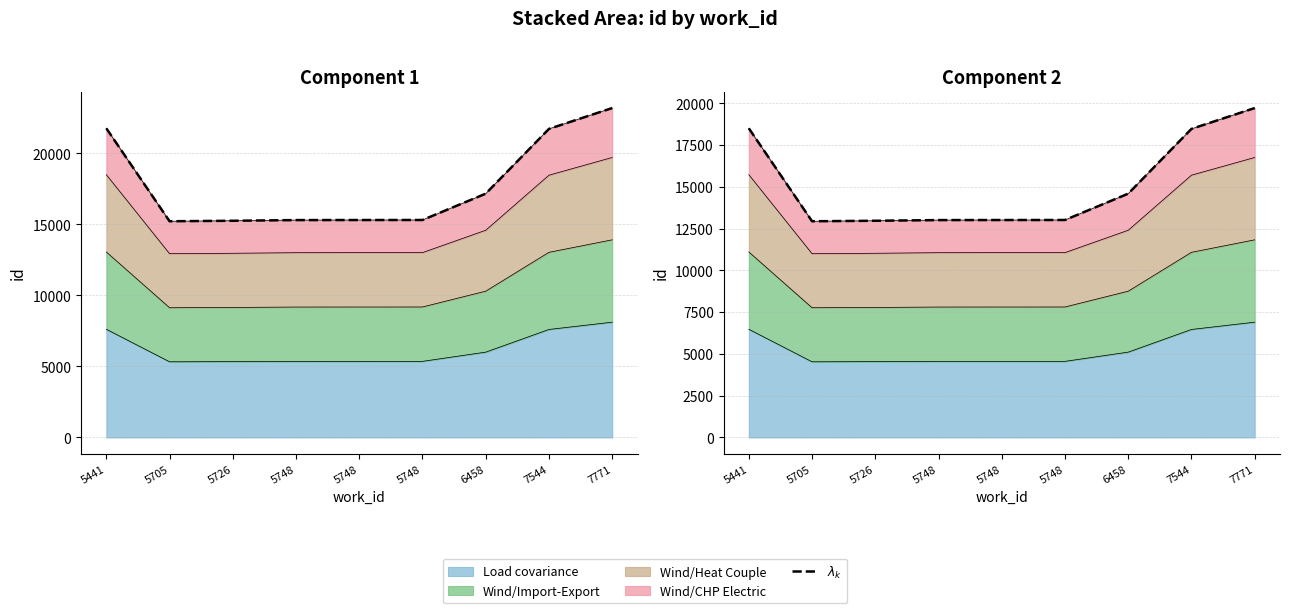

At which category does the chart reach its peak across all series?

7771